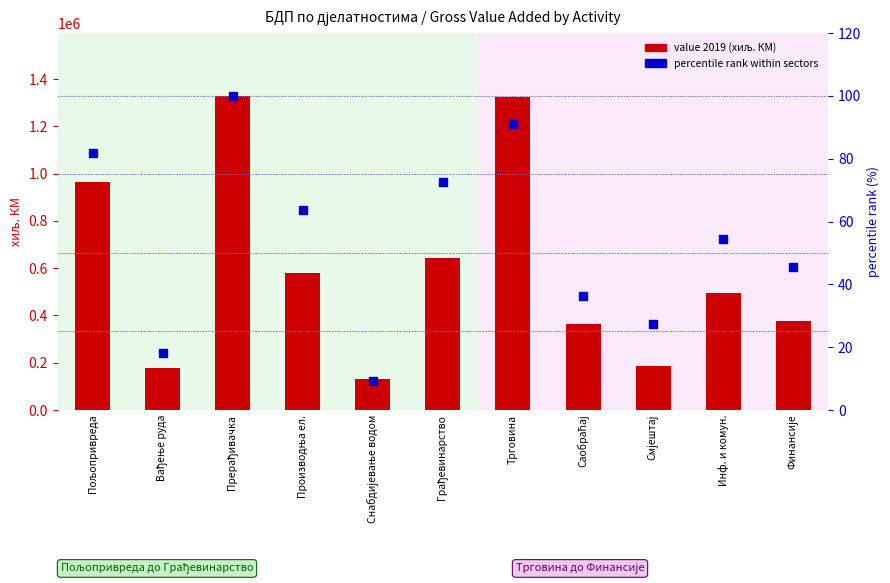

At how many categories does at least one series exceed 93832?

11